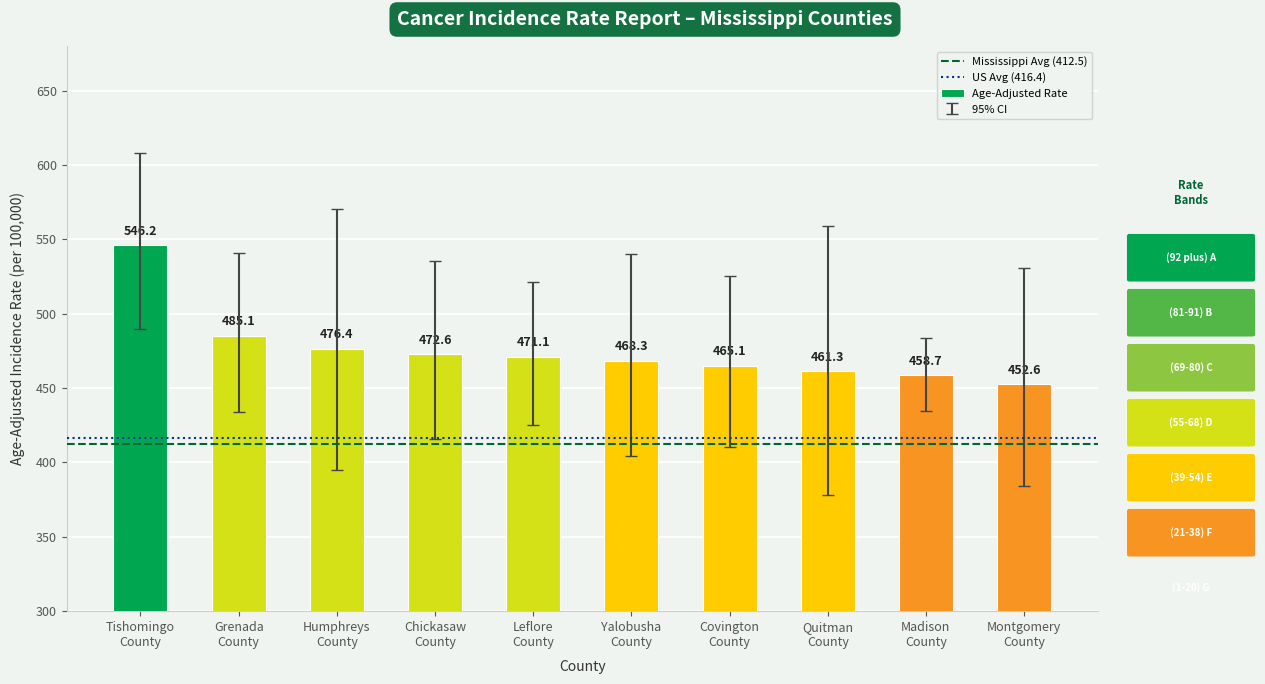

What is the label of the 5th bar from the right?

Yalobusha
County